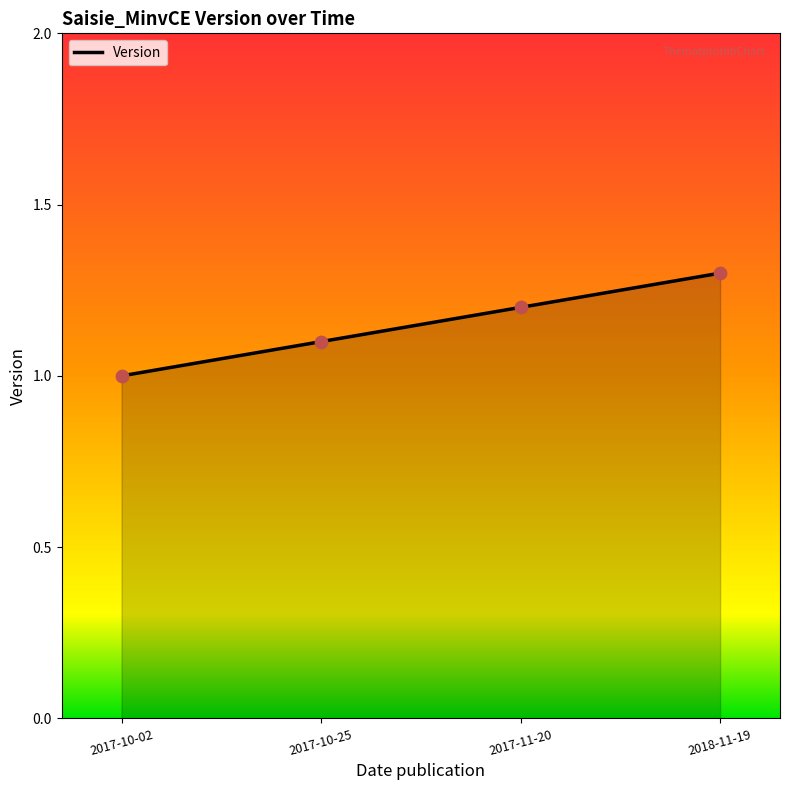

What is the change in value from 2017-10-25 to 2017-11-20?

+0.1